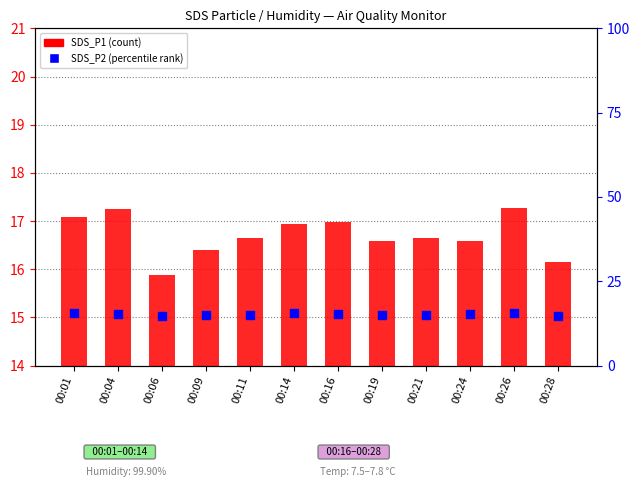

What is the total value across all series at 00:04?

32.7